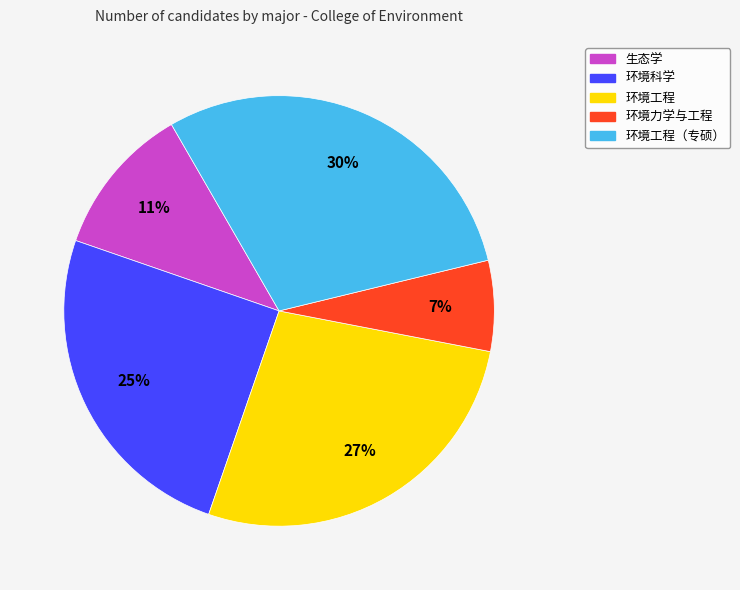

To the nearest percent, what is the average slice percentage?

20%